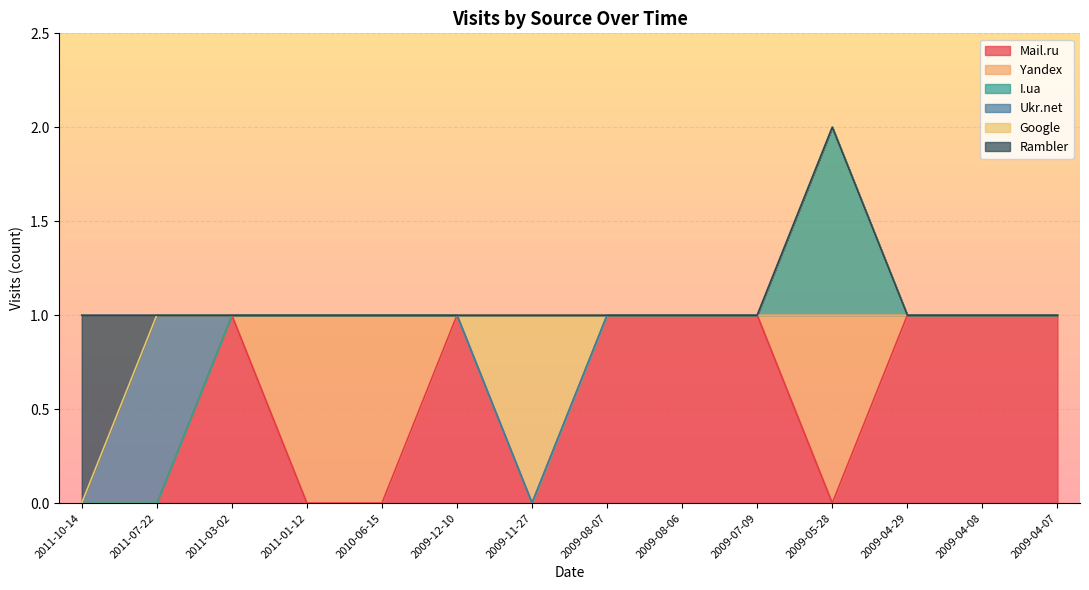

At how many categories does at least one series exceed 0?

14